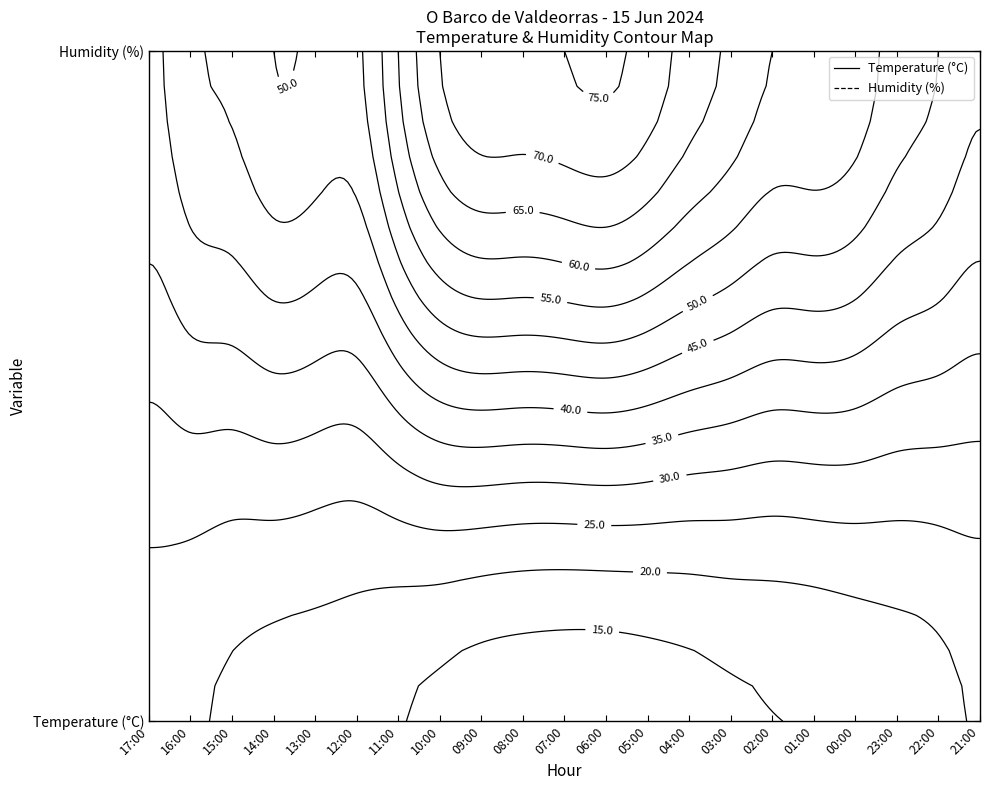

How many data points in Temperature are above 15?

12